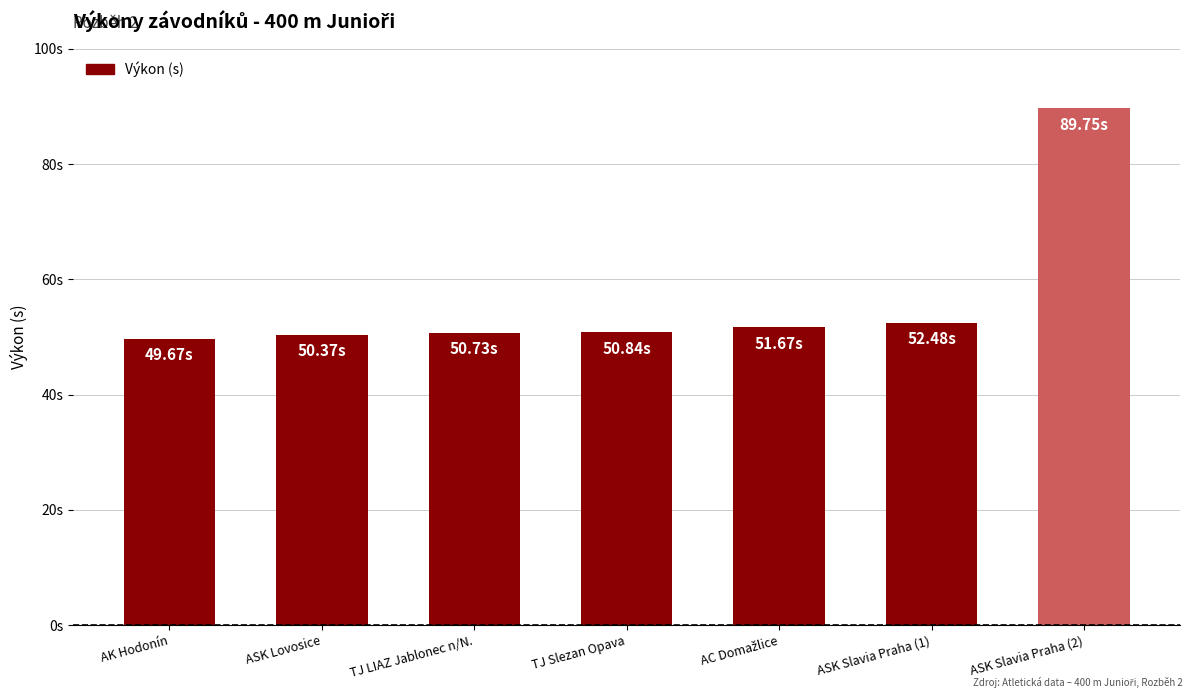

What is the sum of the values at ASK Lovosice and ASK Slavia Praha (2)?

140.1